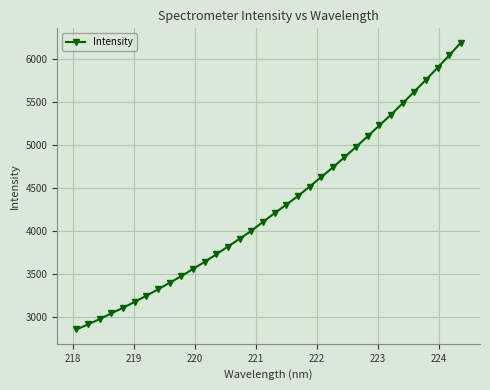

How many data points are less than 4211?

17